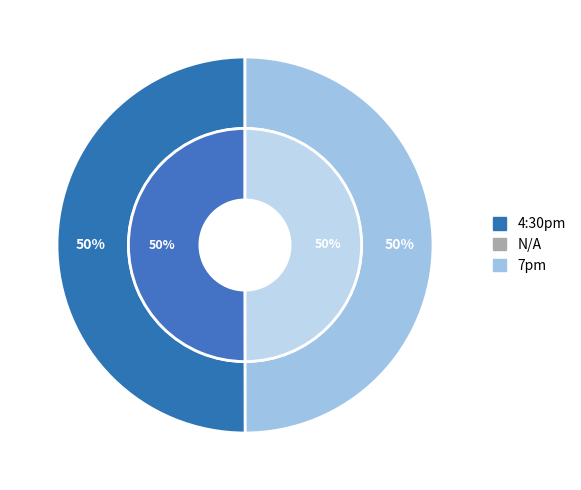

Rank the categories by value from highest to lowest.

4:30pm, 7pm